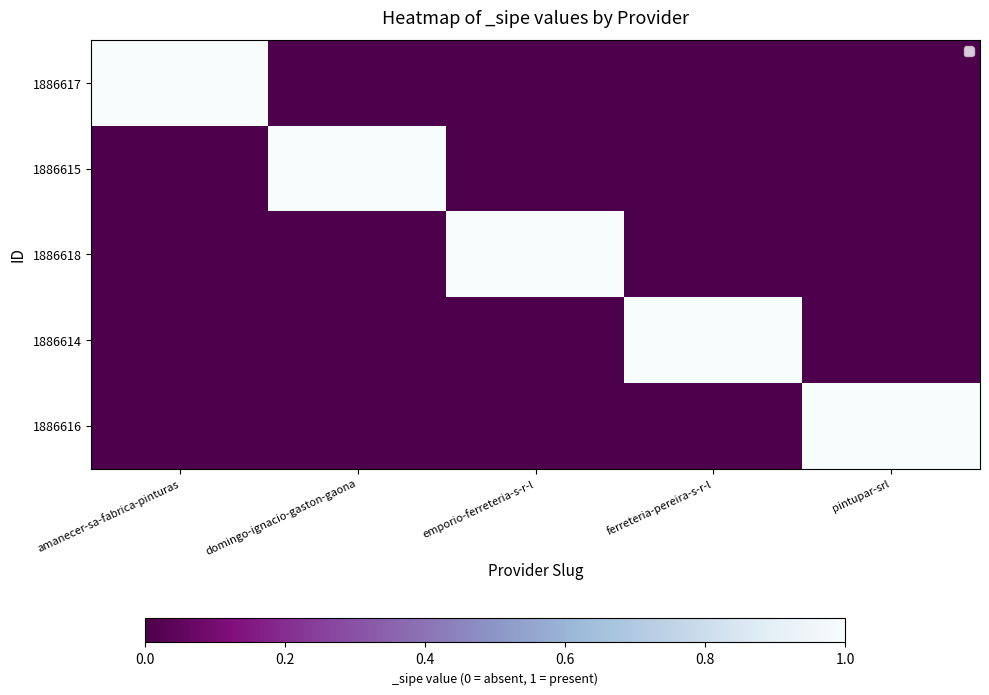

Rank the series by their maximum value, from highest to lowest.

1886617, 1886615, 1886618, 1886614, 1886616